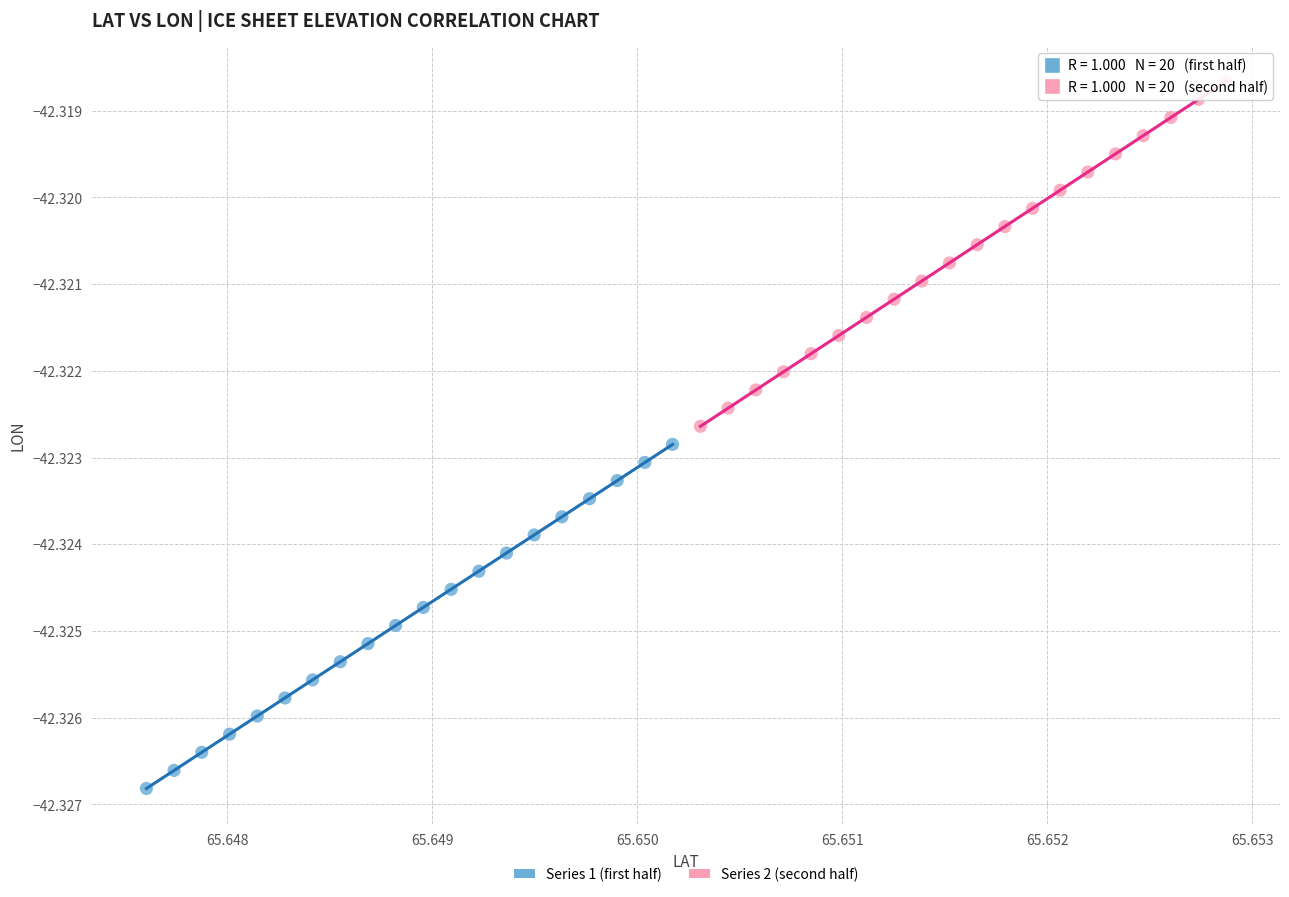

Which series reaches the minimum Y coordinate?

Series 1 (first half)